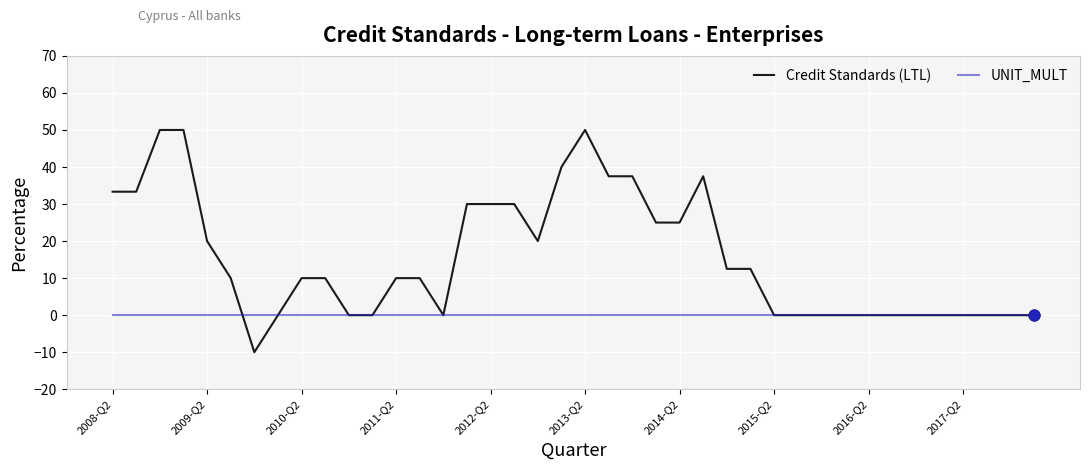

Which series has the largest total across all categories?

Credit Standards (LTL)